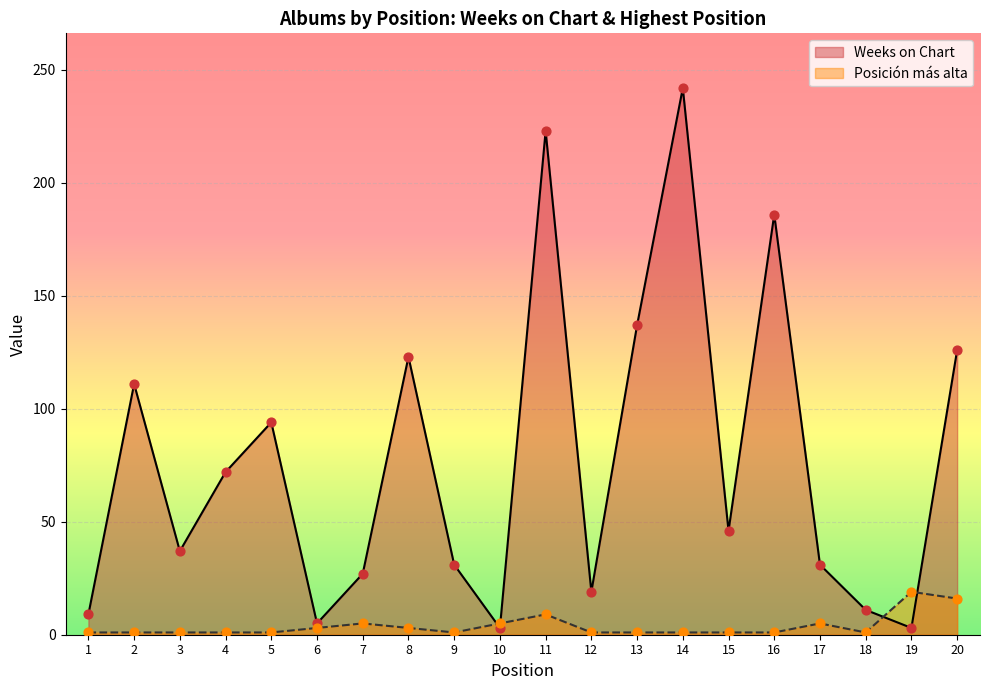

Is the value of Weeks on Chart at 11 greater than the value of Posición más alta at 1?

Yes